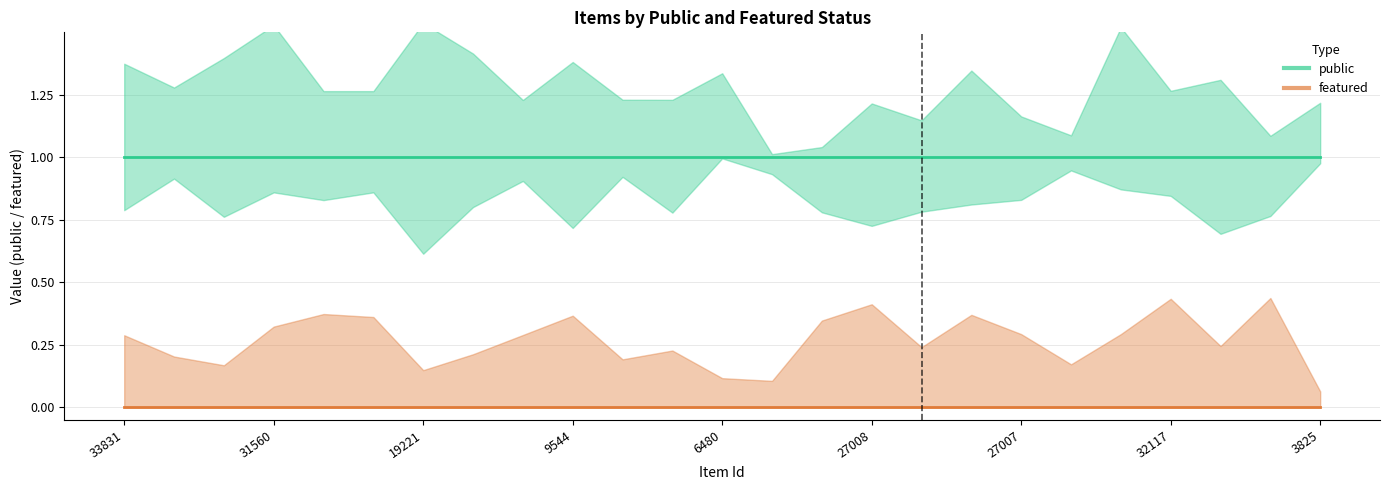

Reading left to right, what are all the values shown in this chart?

public (median): 1	1	1	1	1	1	1	1	1	1	1	1	1	1	1	1	1	1	1	1	1	1	1	1	1
featured (median): 0	0	0	0	0	0	0	0	0	0	0	0	0	0	0	0	0	0	0	0	0	0	0	0	0